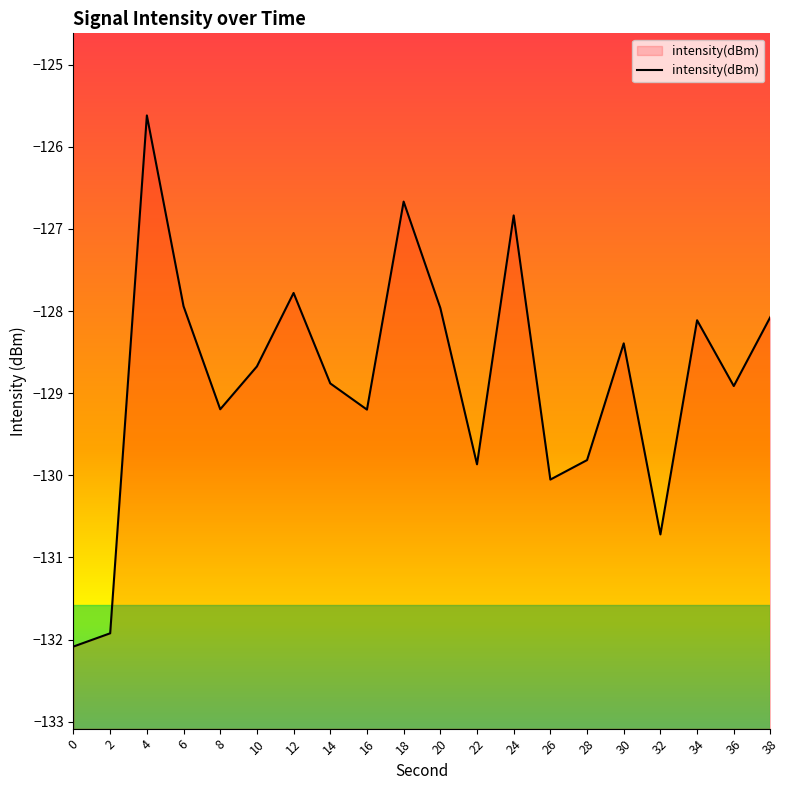

Read the value at 36.

-128.9